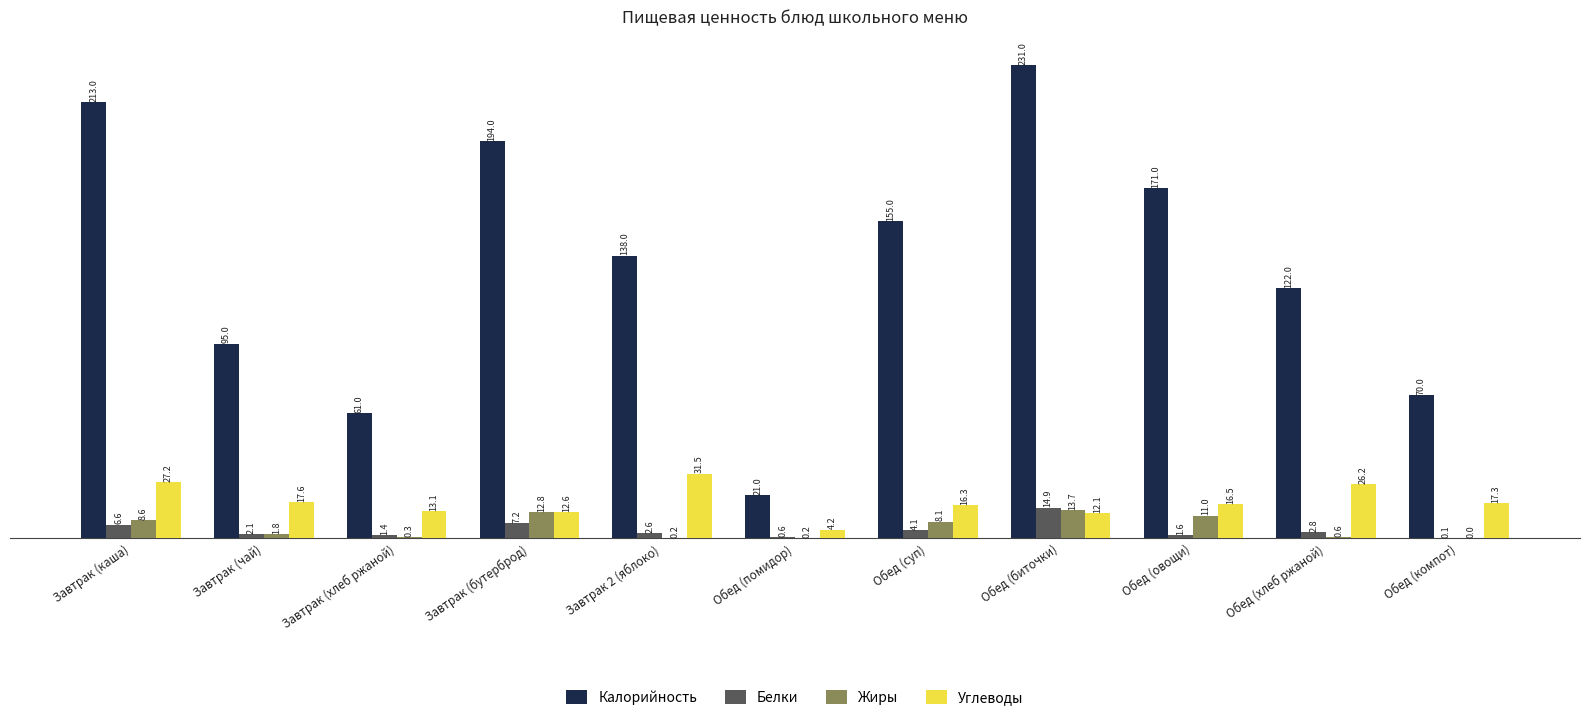

What is the sum of the Жиры values at Завтрак (каша) and Обед (суп)?

16.7